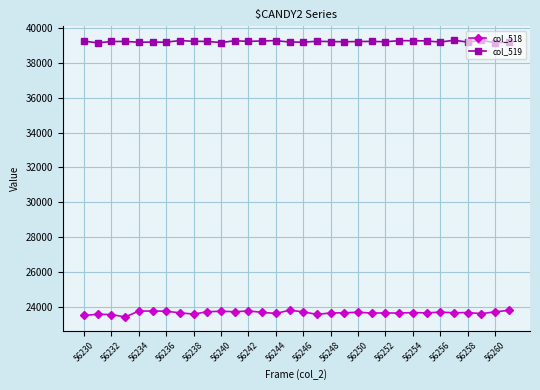

Rank the series by their average value, from lowest to highest.

col_518, col_519